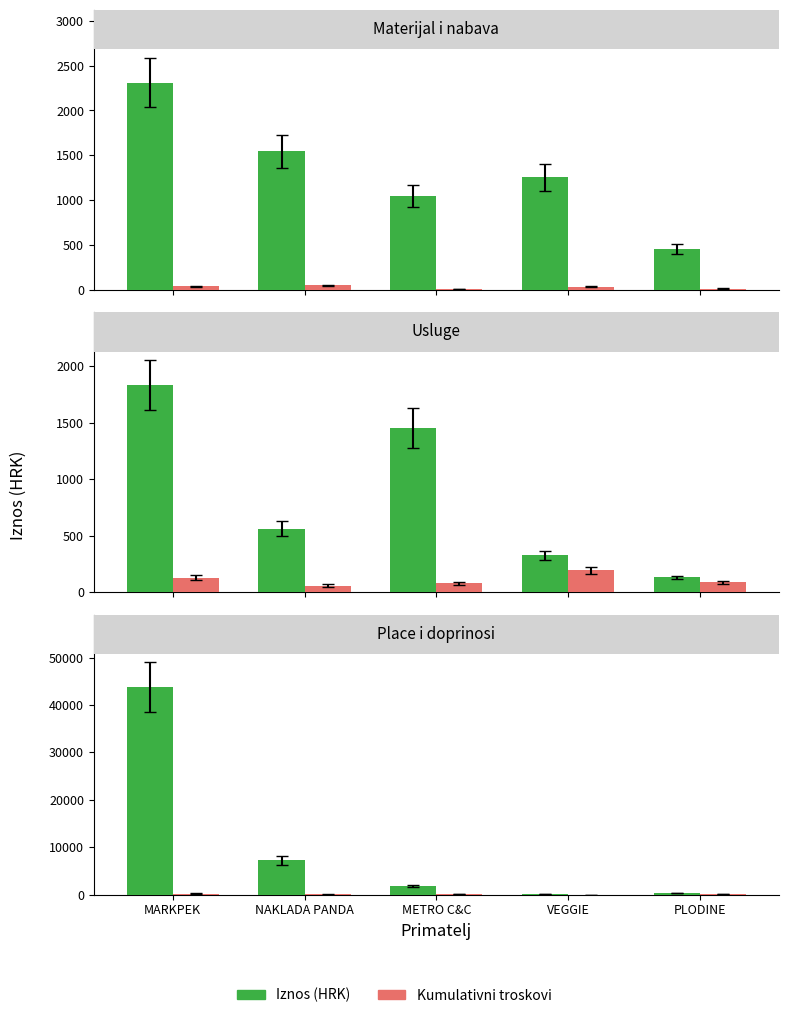

What is the difference between the maximum and minimum values in the Iznos (HRK) series?

43608.1